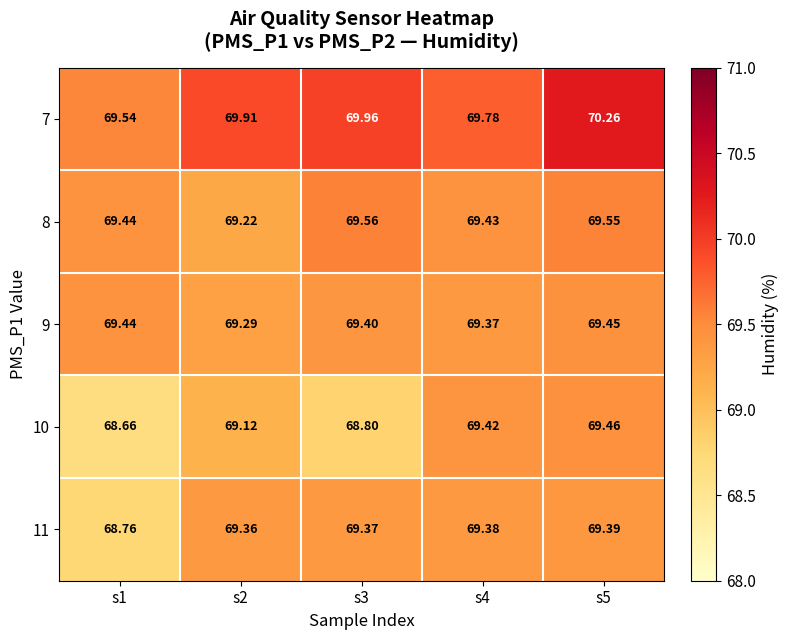

At s3, list the series in order from smallest to largest.

10, 11, 9, 8, 7